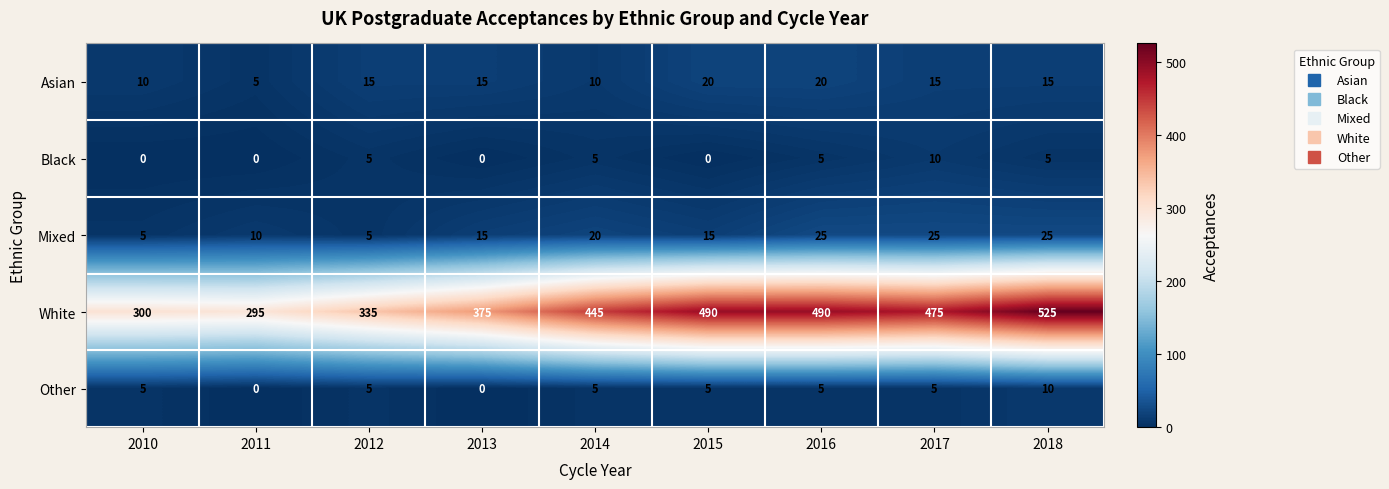

Which series changed the most between 2012 and 2015?

White